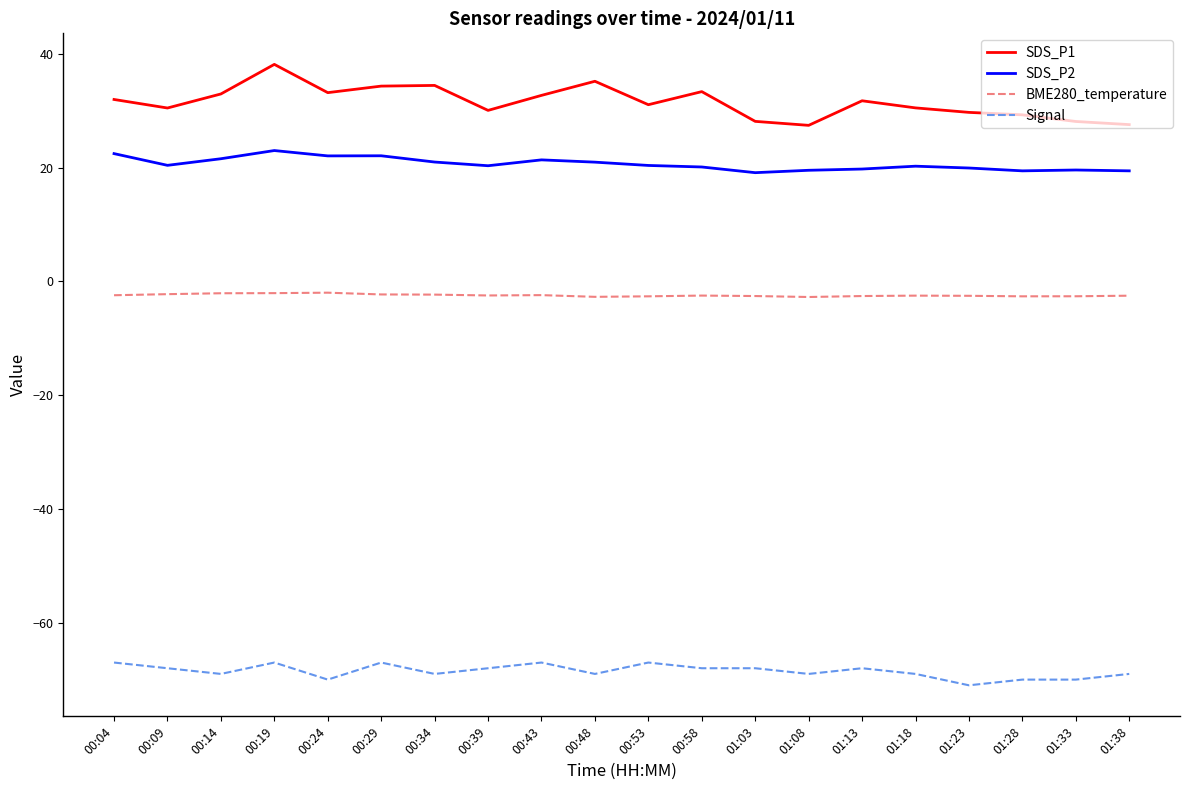

Where is Signal nearest to the value -69?

00:14